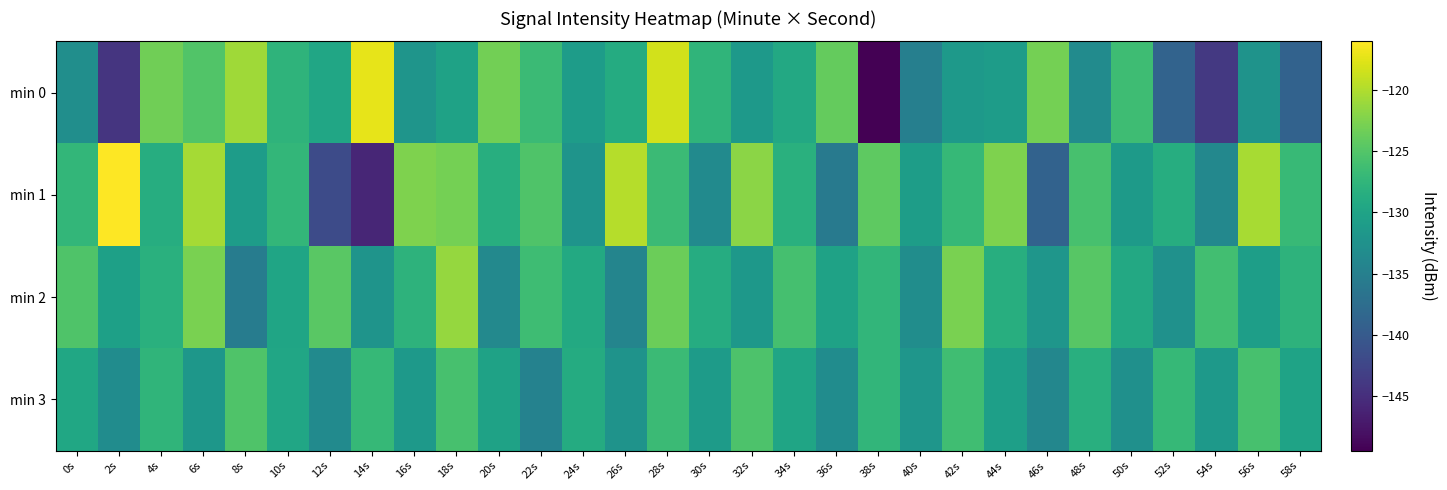

Reading left to right, transcribe all the data shown in this chart.

min 0: 0s=-132.9	2s=-144.3	4s=-123.3	6s=-125.2	8s=-120.8	10s=-127.7	12s=-129.7	14s=-117.4	16s=-132.1	18s=-130.2	20s=-123.2	22s=-126.7	24s=-131.0	26s=-129.0	28s=-118.4	30s=-127.5	32s=-131.4	34s=-129.3	36s=-124.0	38s=-149.4	40s=-135.0	42s=-131.3	44s=-130.9	46s=-123.0	48s=-133.3	50s=-126.4	52s=-138.8	54s=-143.9	56s=-132.3	58s=-138.9
min 1: 0s=-127.4	2s=-116.0	4s=-128.7	6s=-120.5	8s=-131.0	10s=-127.3	12s=-141.8	14s=-145.9	16s=-122.4	18s=-123.1	20s=-128.5	22s=-125.3	24s=-132.1	26s=-119.8	28s=-126.7	30s=-133.4	32s=-121.9	34s=-128.2	36s=-135.6	38s=-124.3	40s=-130.8	42s=-127.1	44s=-122.5	46s=-138.9	48s=-125.7	50s=-131.2	52s=-128.6	54s=-133.8	56s=-120.4	58s=-126.9
min 2: 0s=-125.2	2s=-130.5	4s=-128.3	6s=-122.7	8s=-135.4	10s=-129.8	12s=-124.6	14s=-132.1	16s=-127.9	18s=-121.3	20s=-133.7	22s=-126.4	24s=-129.1	26s=-134.2	28s=-123.5	30s=-128.8	32s=-131.6	34s=-125.9	36s=-130.2	38s=-127.4	40s=-133.1	42s=-122.8	44s=-128.5	46s=-131.9	48s=-124.7	50s=-129.3	52s=-132.6	54s=-126.1	56s=-130.7	58s=-127.8
min 3: 0s=-129.5	2s=-133.2	4s=-127.6	6s=-131.8	8s=-125.3	10s=-129.7	12s=-133.4	14s=-127.1	16s=-131.5	18s=-125.8	20s=-130.2	22s=-134.6	24s=-128.9	26s=-132.3	28s=-126.7	30s=-131.1	32s=-125.4	34s=-129.8	36s=-133.2	38s=-127.5	40s=-131.9	42s=-126.3	44s=-130.6	46s=-134.0	48s=-128.4	50s=-132.7	52s=-127.0	54s=-131.4	56s=-125.7	58s=-130.1